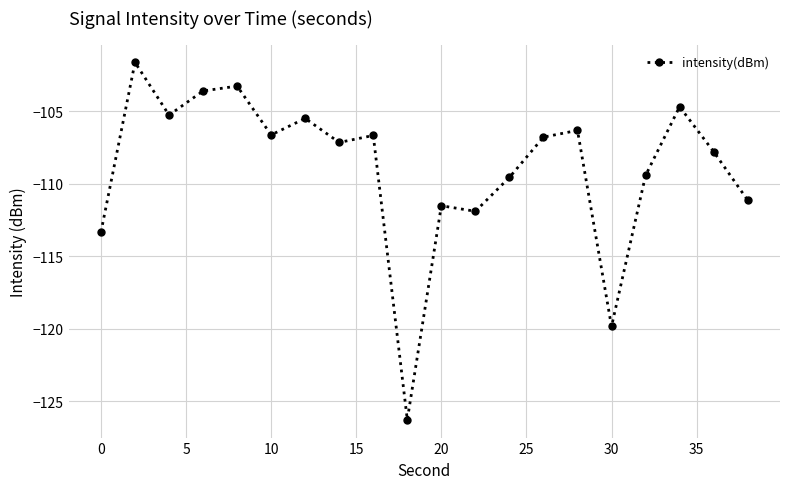

What is the minimum value shown in the chart?

-126.3